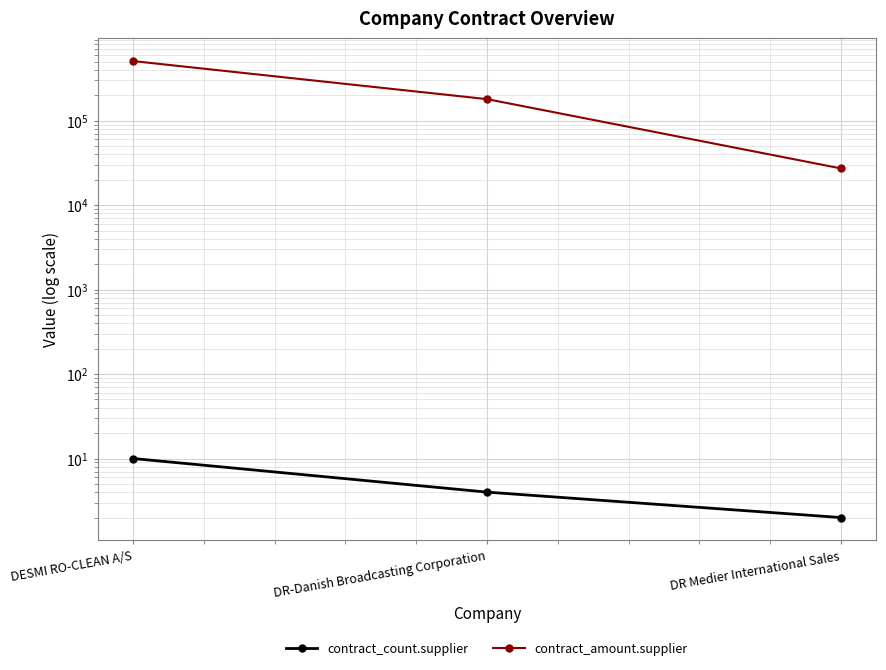

Which series changed the most between DR-Danish Broadcasting Corporation and DR Medier International Sales?

contract_amount.supplier